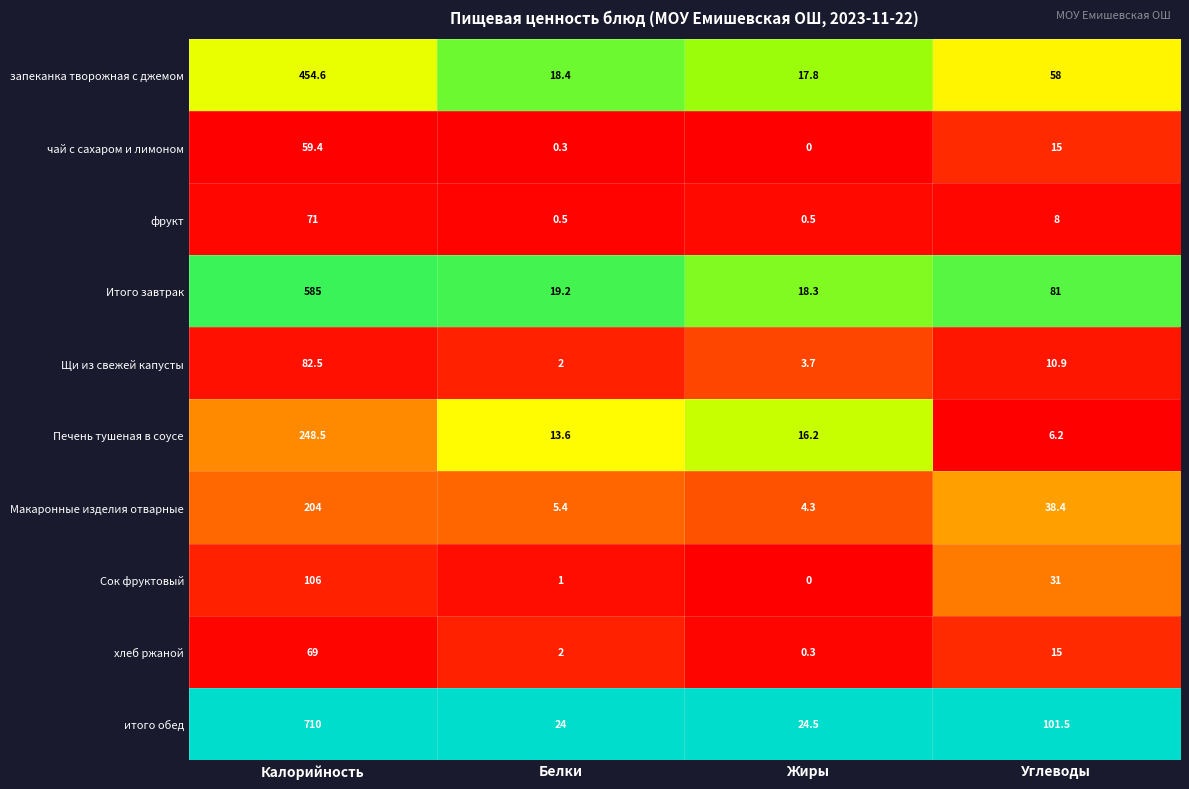

What is the difference between the second highest and minimum values in the Щи из свежей капусты series?

8.9